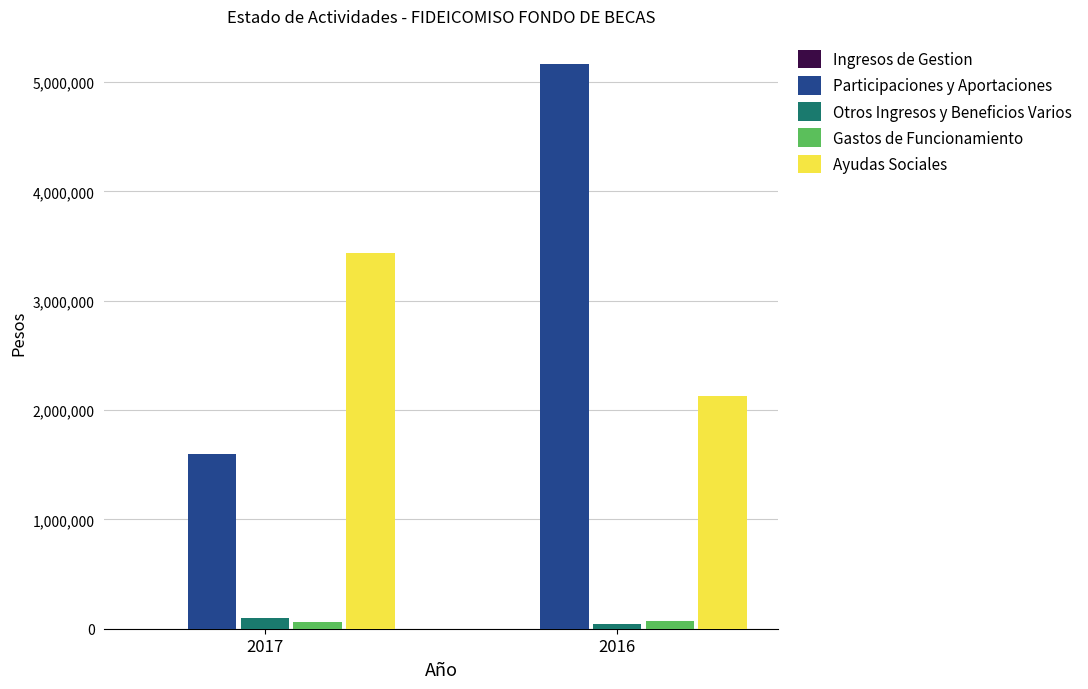

At which category is the sum across all series the highest?

2016